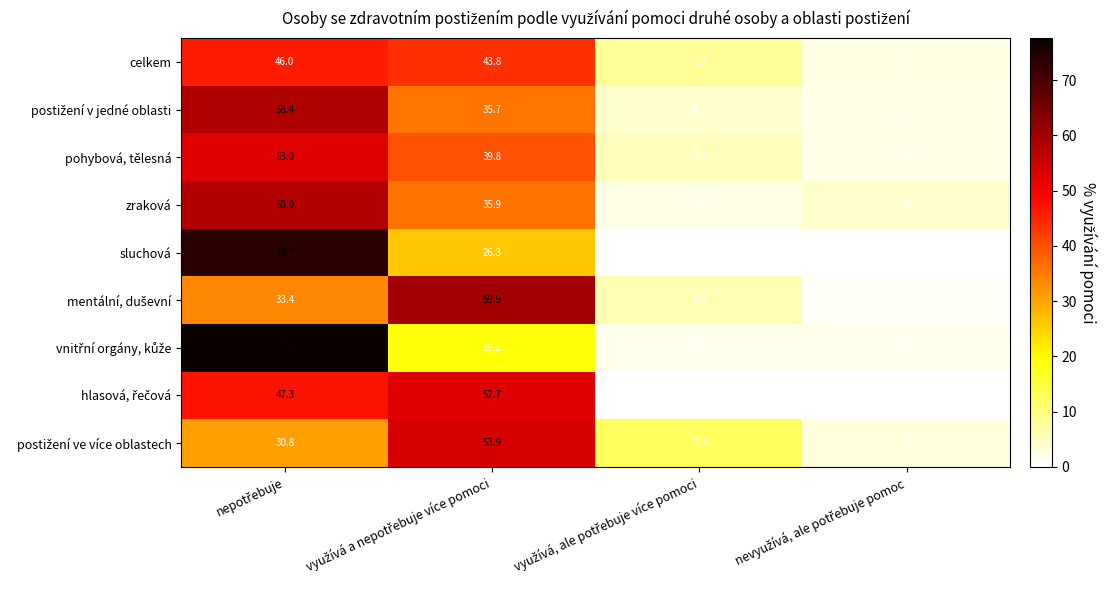

What is the average value of the sluchová series?

25.0